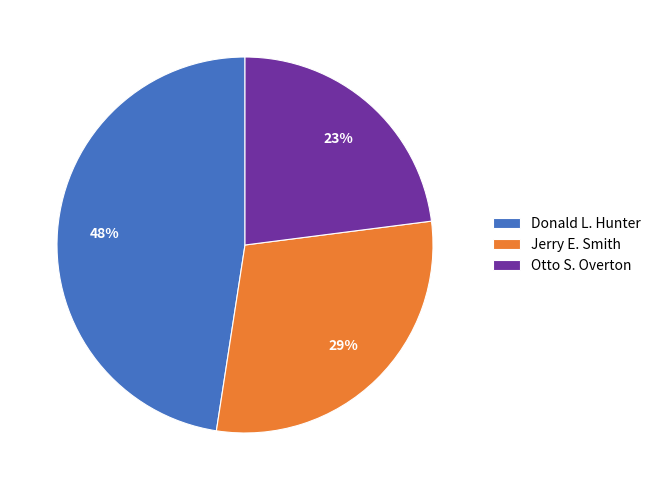

Rank the categories by value from lowest to highest.

Otto S. Overton, Jerry E. Smith, Donald L. Hunter